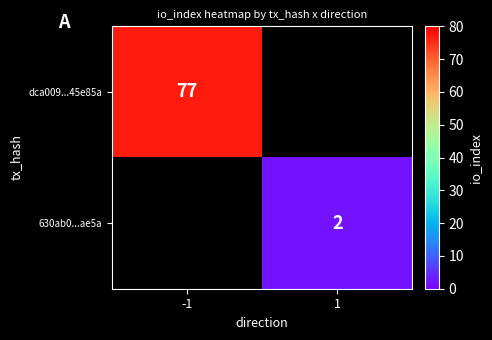

Is the value of 630ab0...ae5a at 1 greater than the value of dca009...45e85a at -1?

No